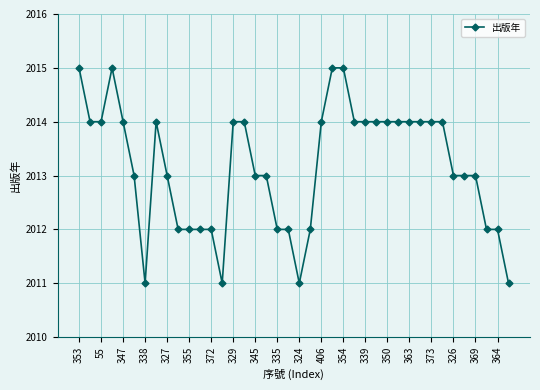

What is the average value?

2013